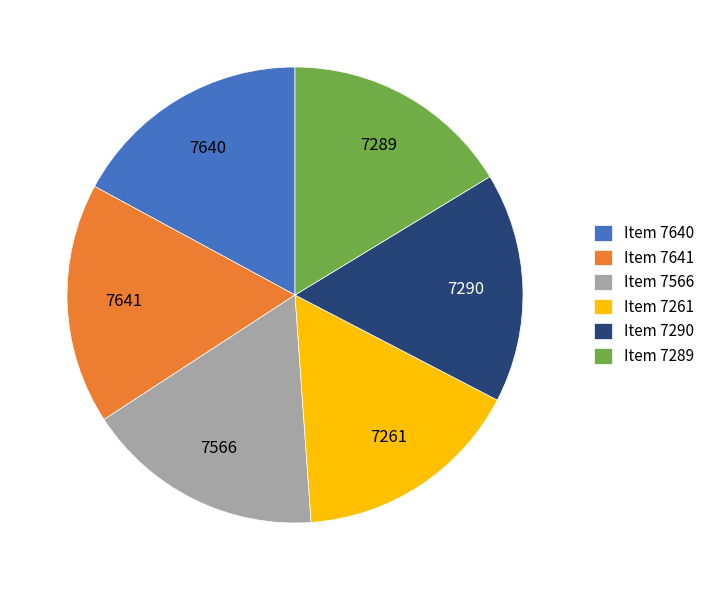

True or false: Item 7289 accounts for 6% of the total.

False